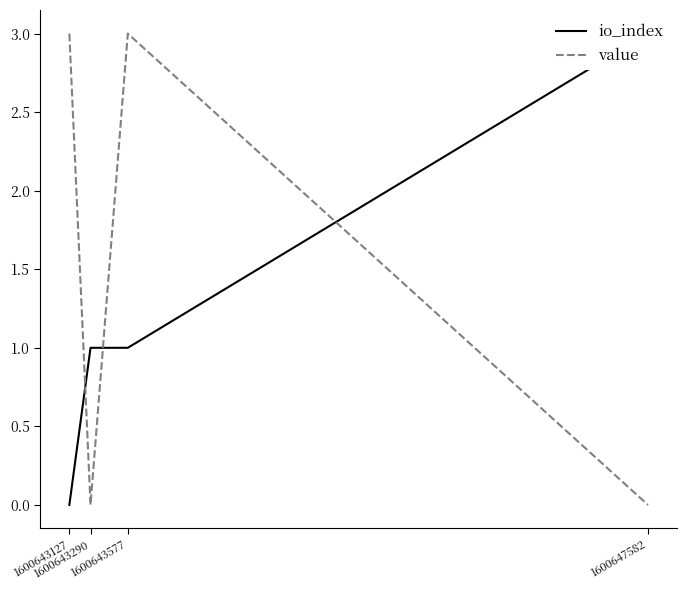

What is the sum of all io_index values?

5